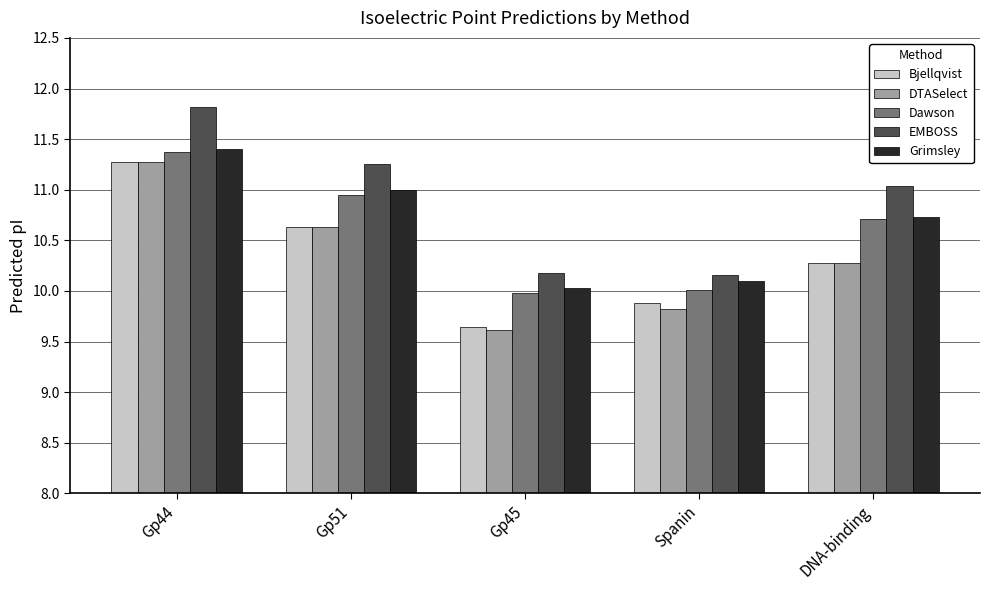

How many groups of bars are there?

5